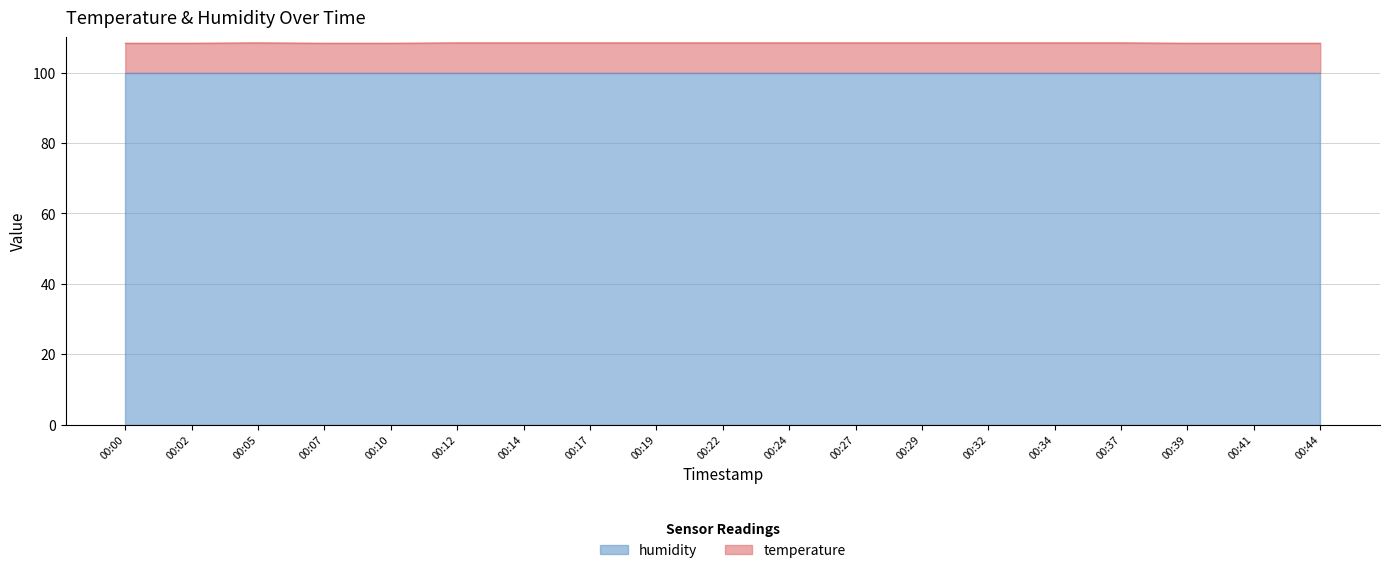

List the labels in order of value, largest first.

00:05, 00:12, 00:14, 00:17, 00:19, 00:22, 00:24, 00:27, 00:29, 00:32, 00:34, 00:37, 00:00, 00:02, 00:07, 00:10, 00:39, 00:41, 00:44